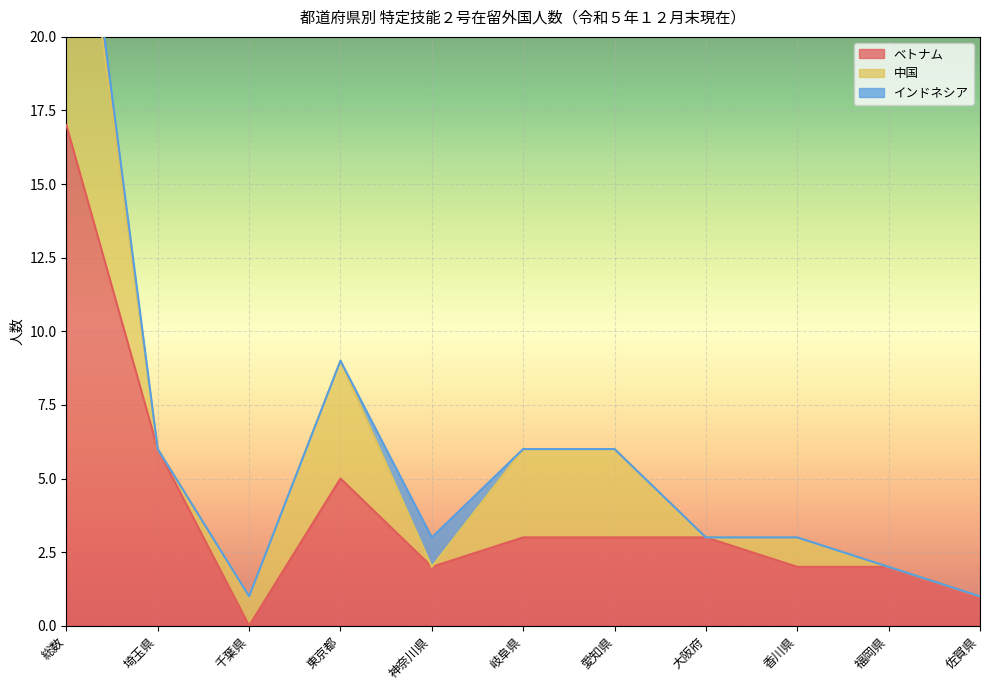

What position from the right is 大阪府?

4